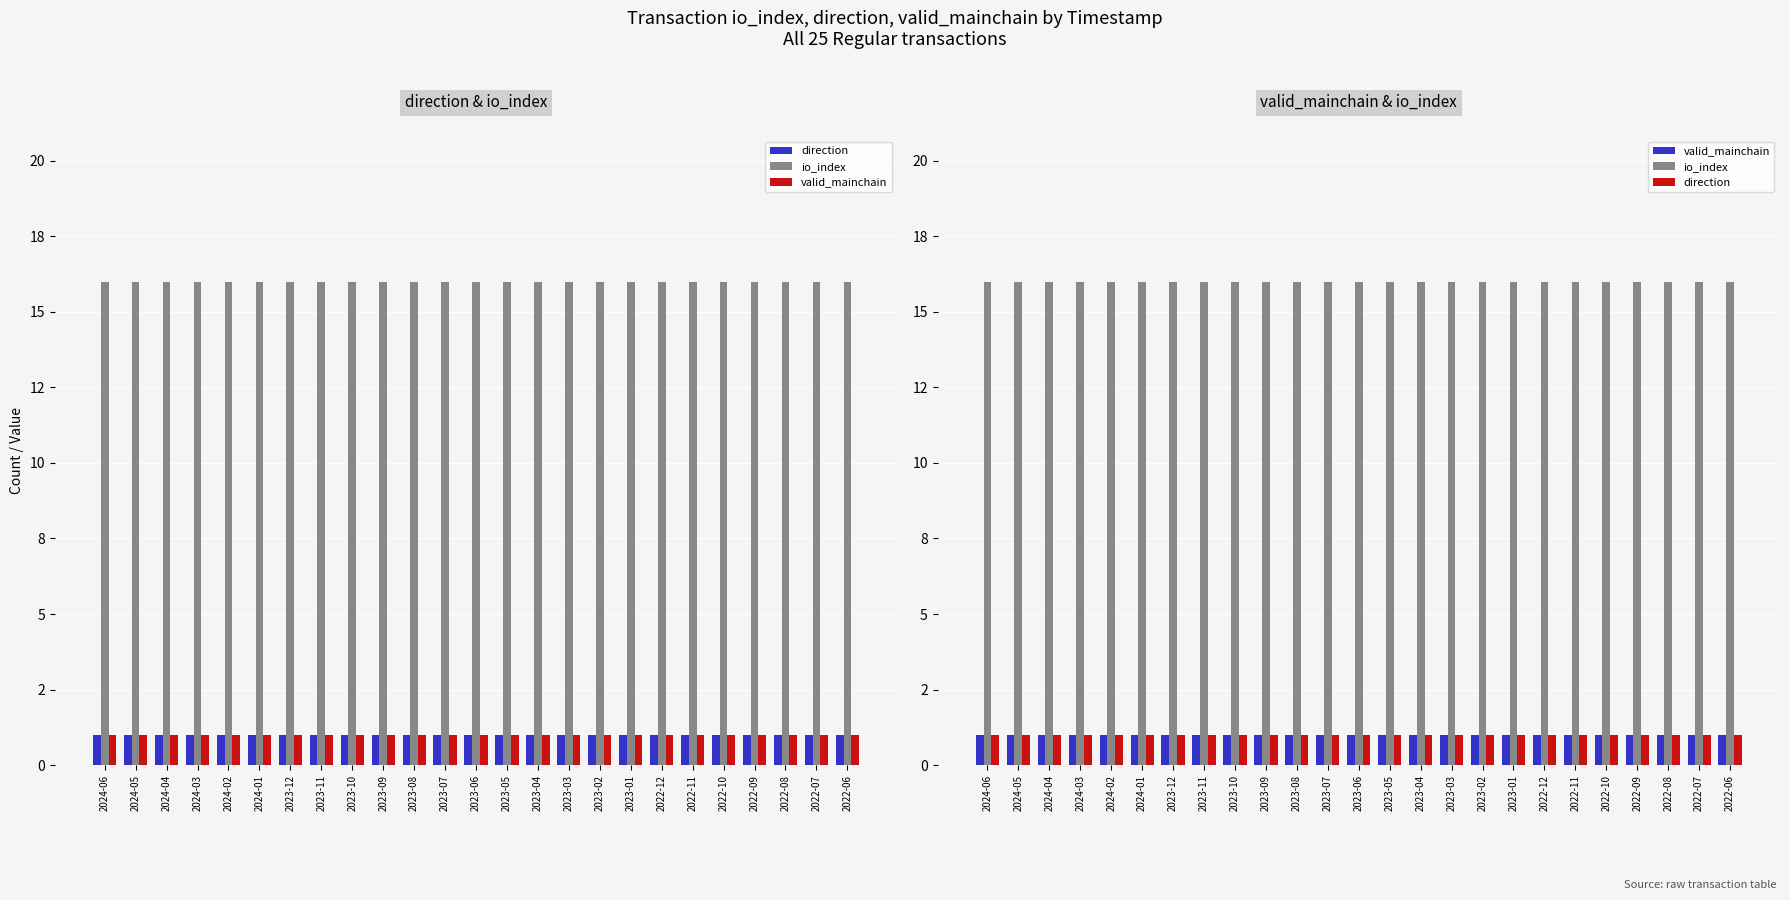

What is the label of the 19th bar from the left?

2022-12